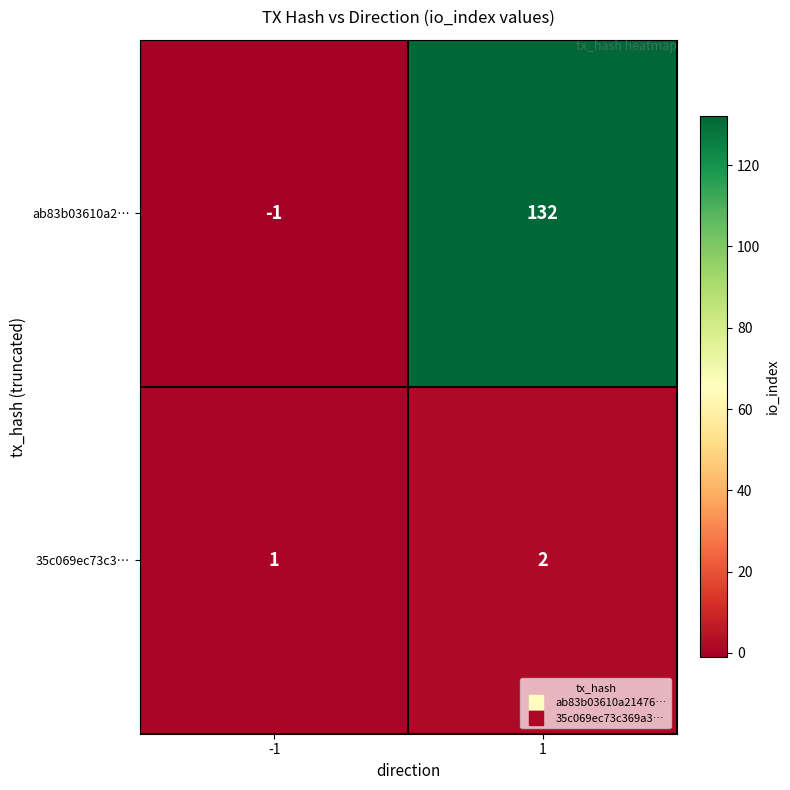

Reading left to right, list all the values displayed in this chart.

ab83b03610a2…: -1	132
35c069ec73c3…: 1	2